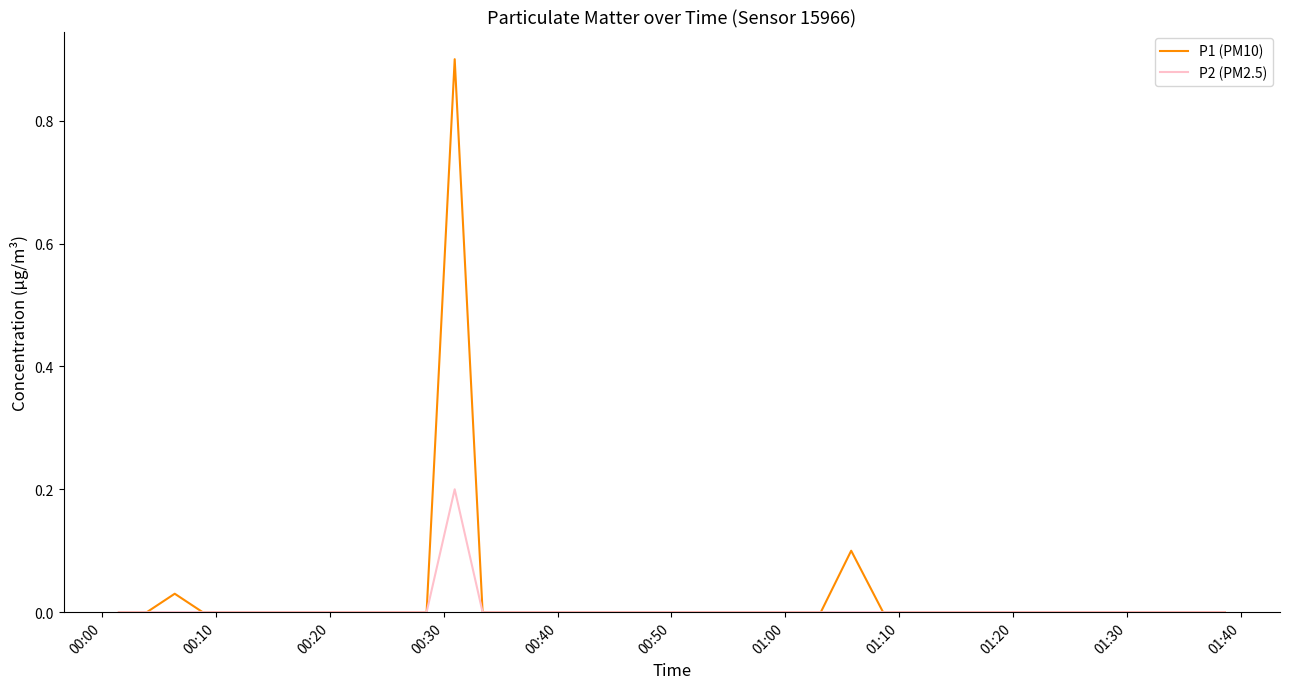

Which series has the widest spread of values?

P1 (PM10)